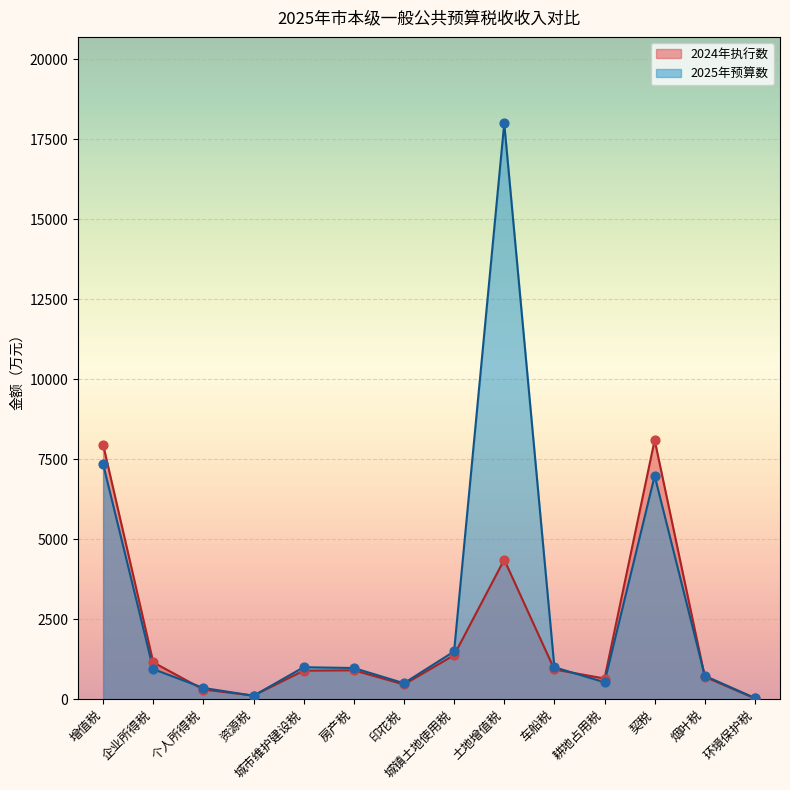

At how many categories does at least one series exceed 12286?

1